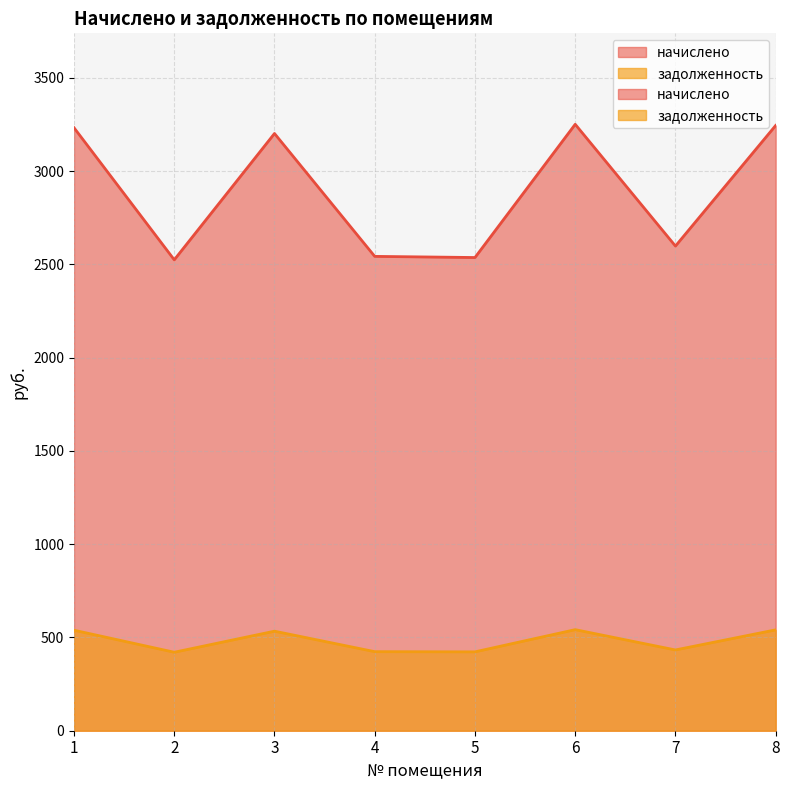

How many lines are shown in the chart?

2